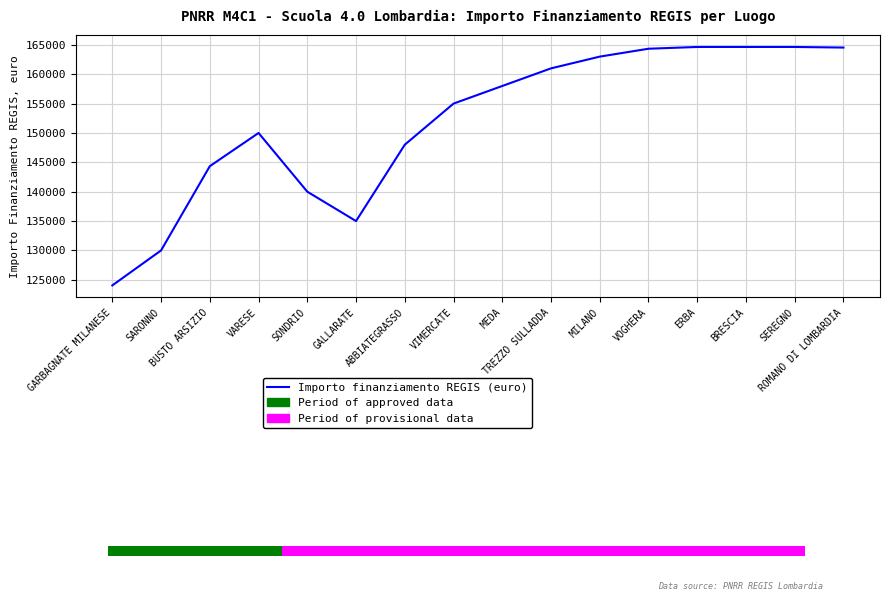

What is the difference between the maximum and minimum values?

40599.7